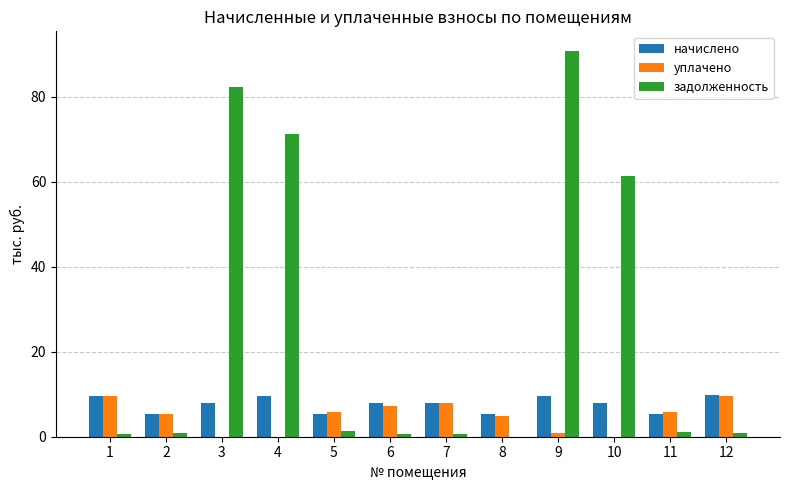

At which category is the sum across all series the highest?

9